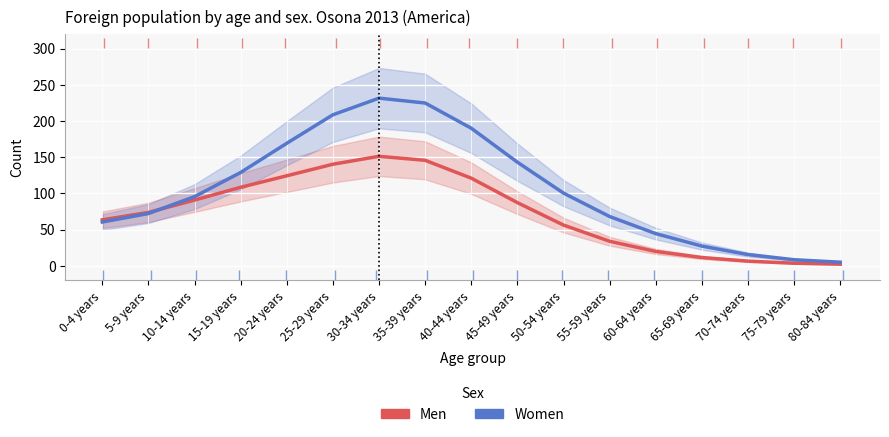

How many lines are shown in the chart?

2